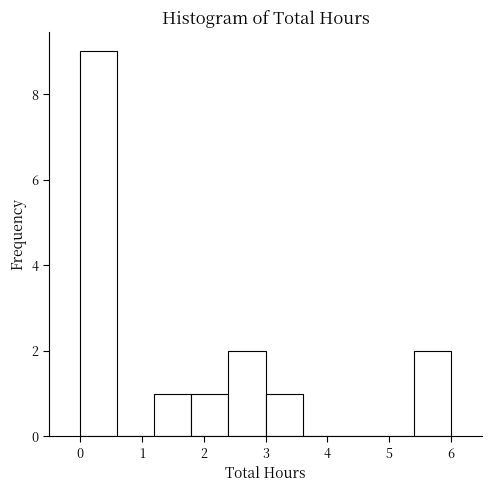

Over which range of the x-axis is the bar tallest?

0.0 to 0.6